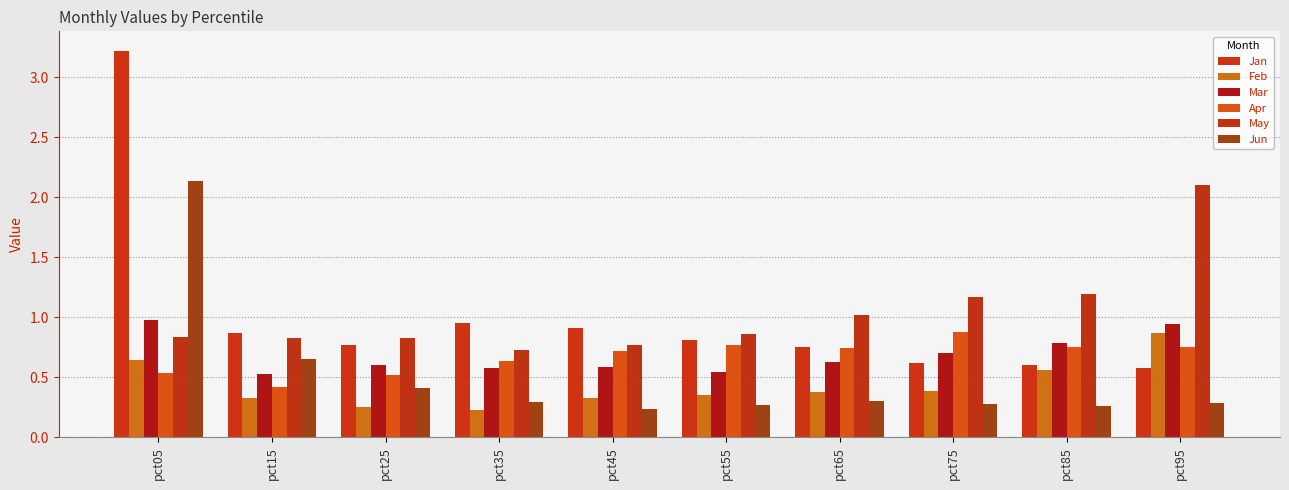

The value of Apr at pct95 is 0.8. True or false?

True